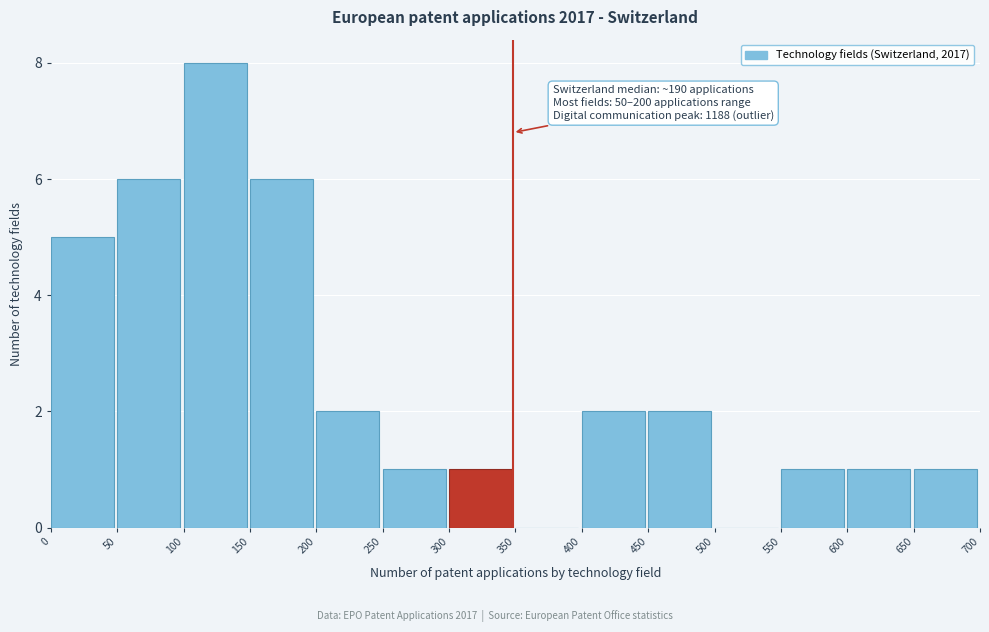

Over which range of the x-axis is the bar tallest?

100 to 150